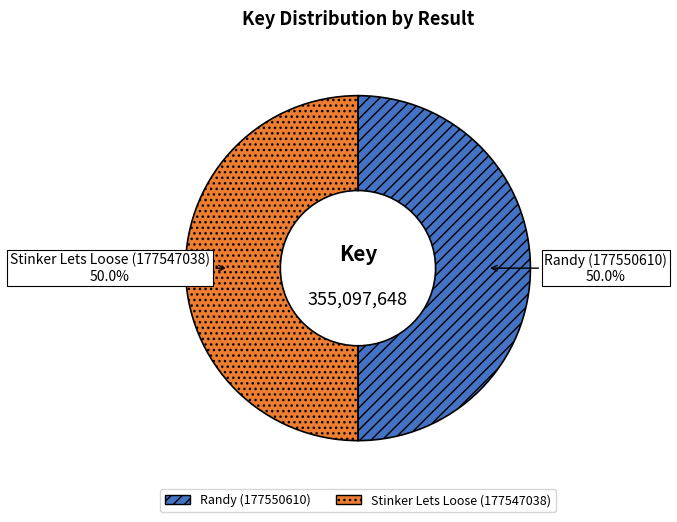

Count the number of slices in the pie.

2